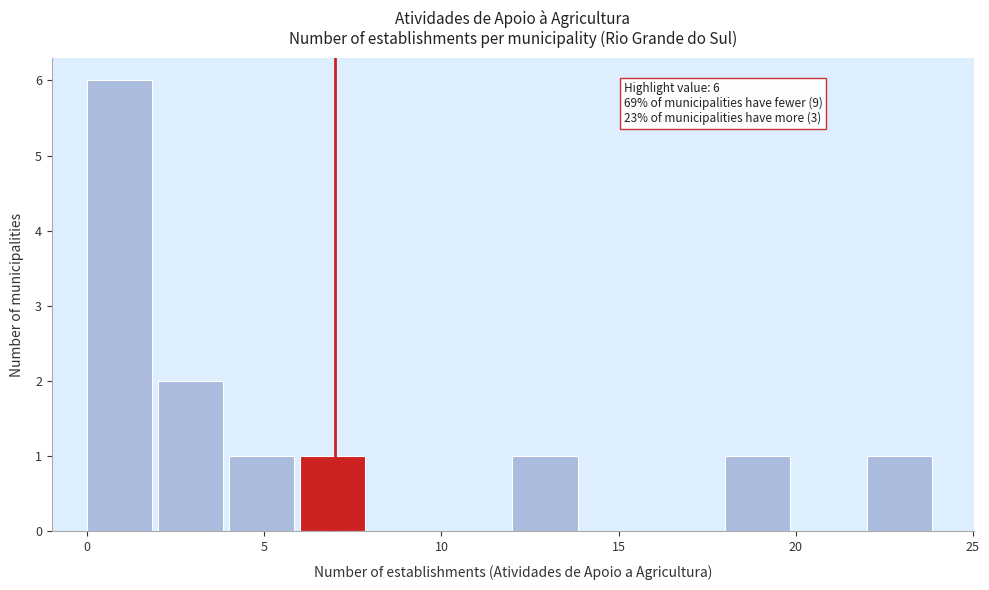

Over which range of the x-axis is the bar tallest?

0 to 2